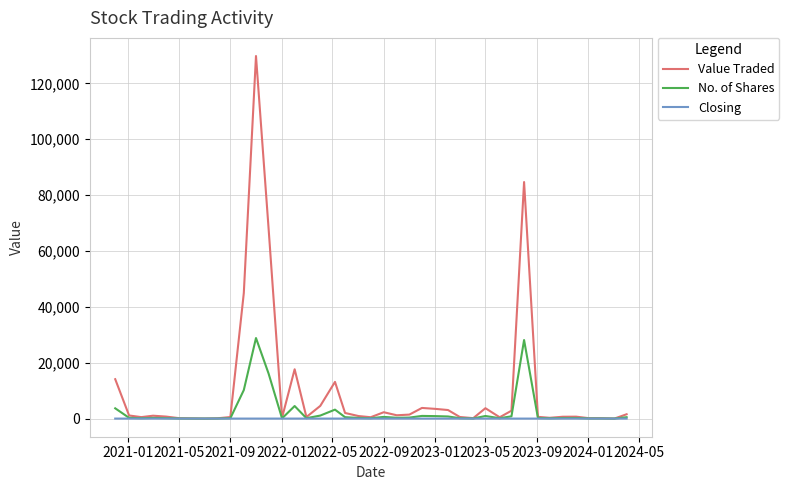

What is the highest value of the No. of Shares series?

28837.0